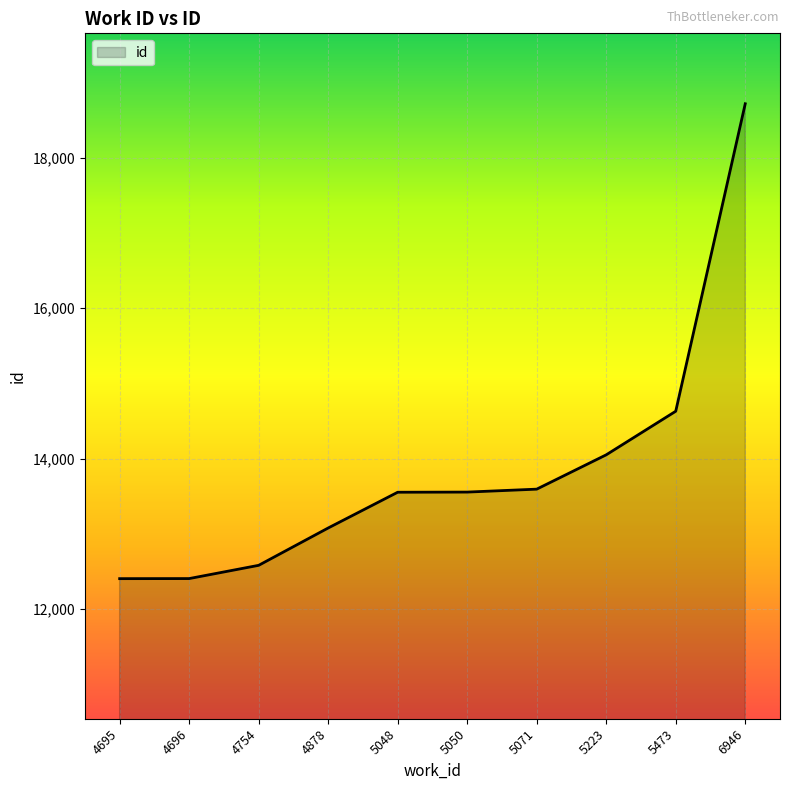

What is the change in value from 5223 to 5473?

+579